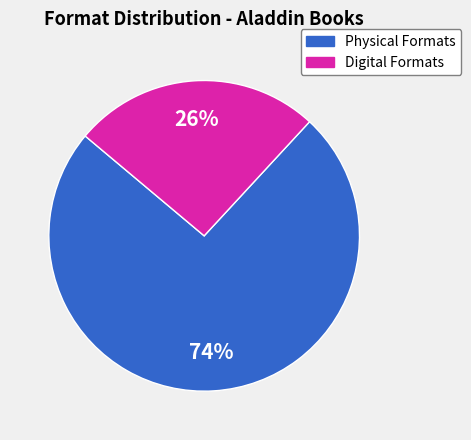

True or false: Digital Formats accounts for 26% of the total.

True